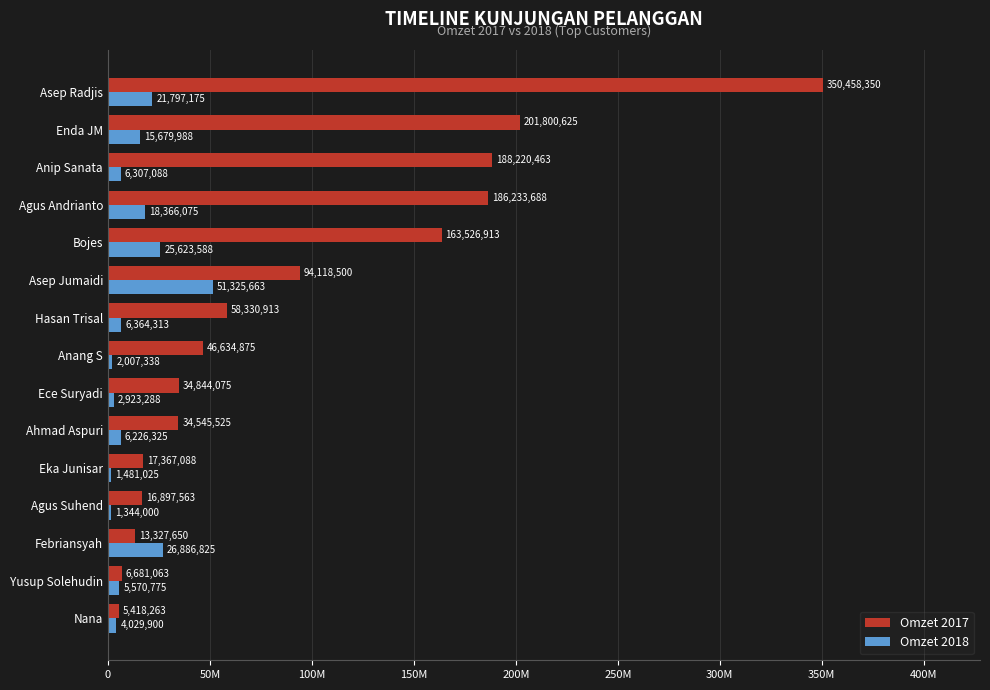

What are all the series names shown in the legend?

Omzet 2017, Omzet 2018